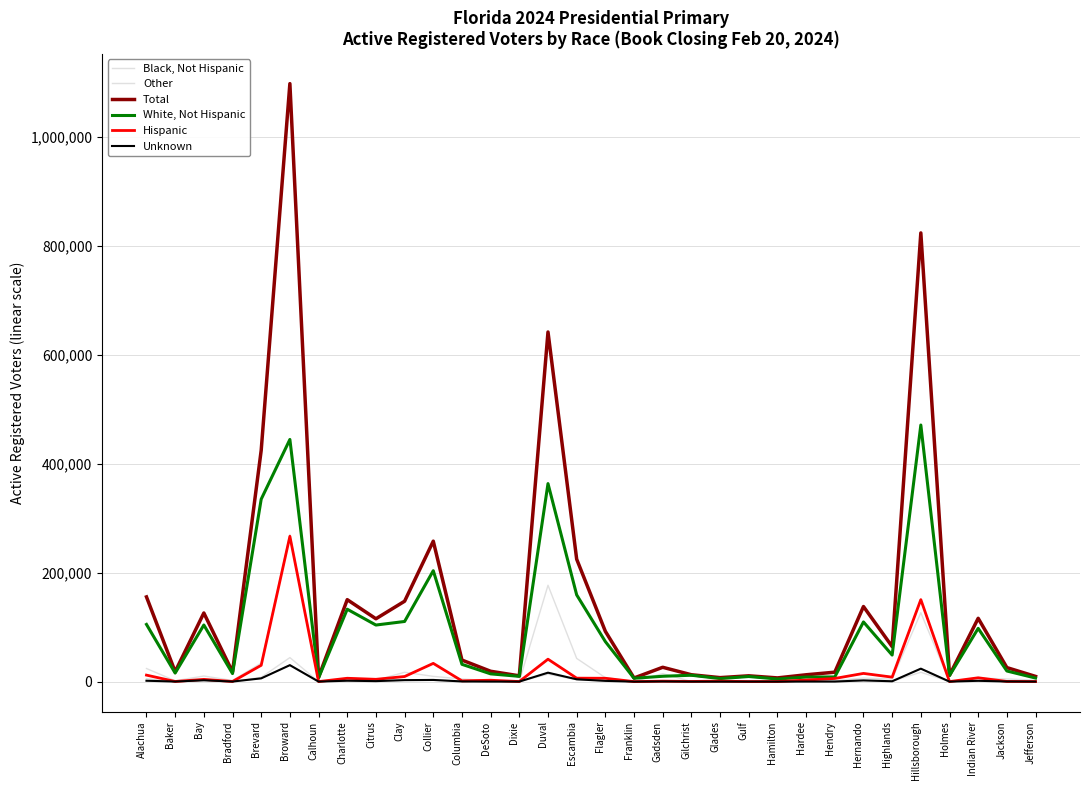

Does the chart display data point markers on the line(s)?

No